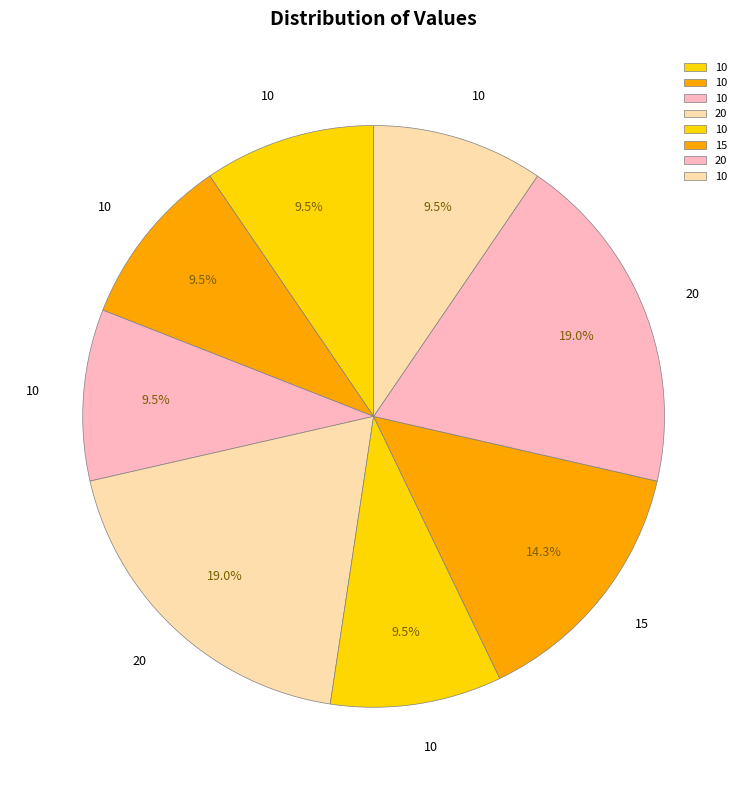

What is the largest slice in the pie chart?

20